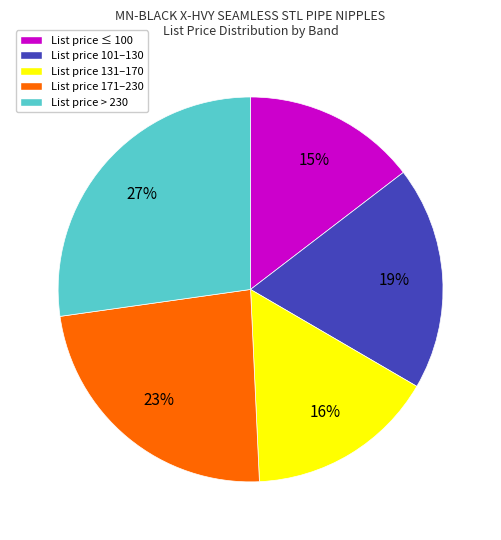

Do List price > 230 and List price 101–130 together represent more than half of the pie?

No